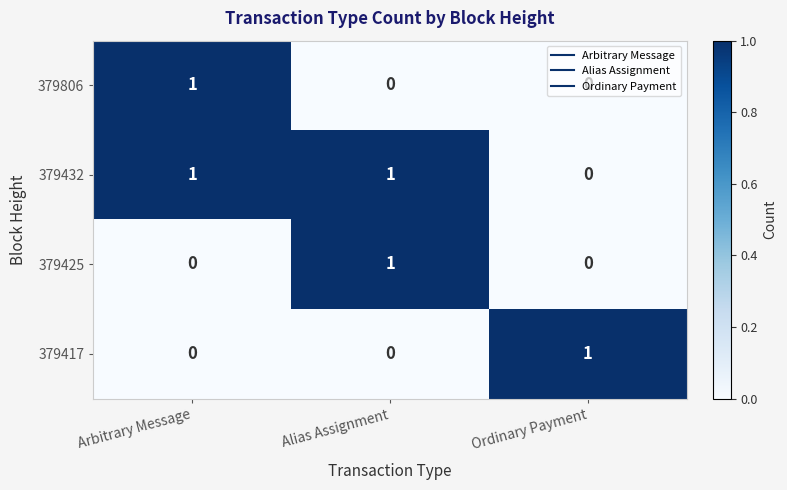

At how many categories does at least one series exceed 0?

3